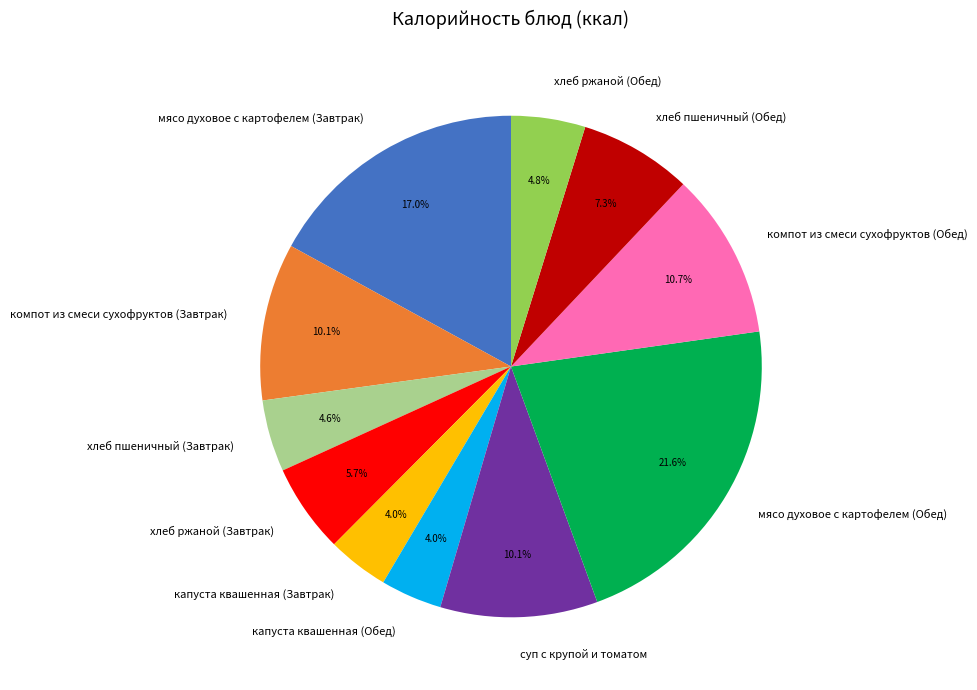

Which slice is the largest?

мясо духовое с картофелем (Обед)